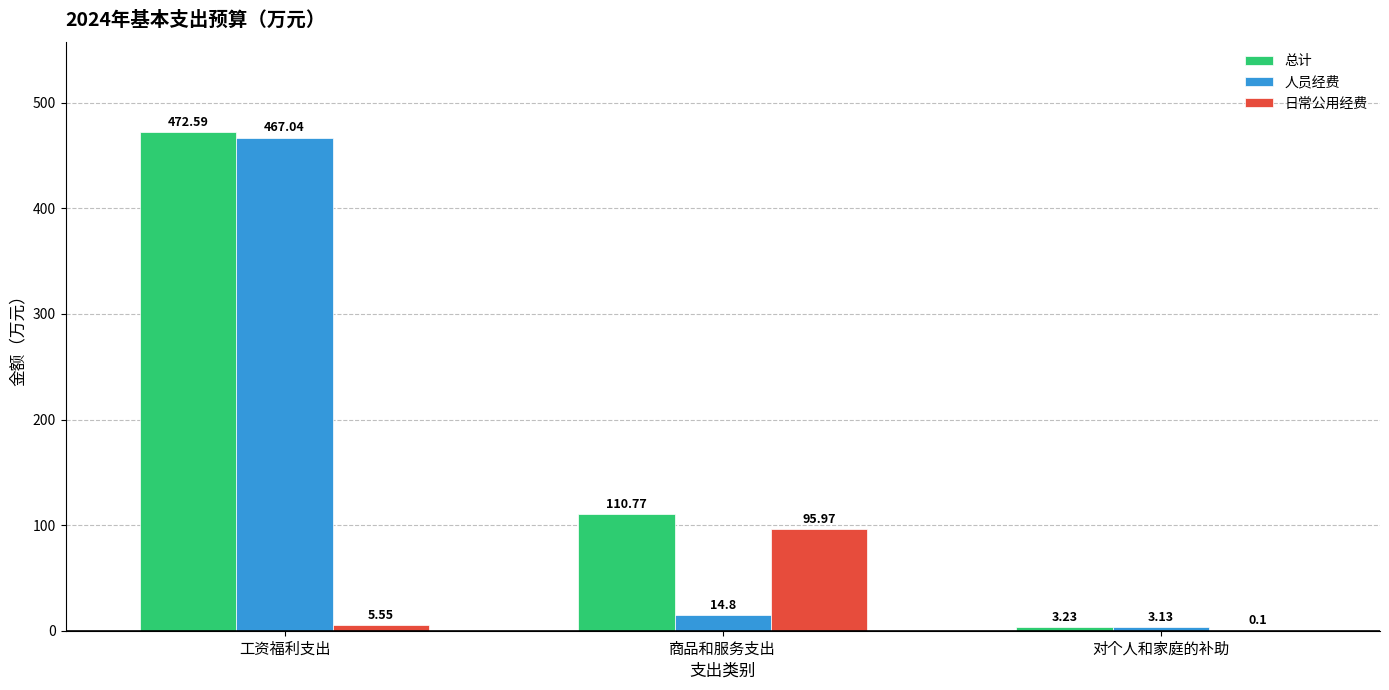

What is the average value of the 日常公用经费 series?

33.9